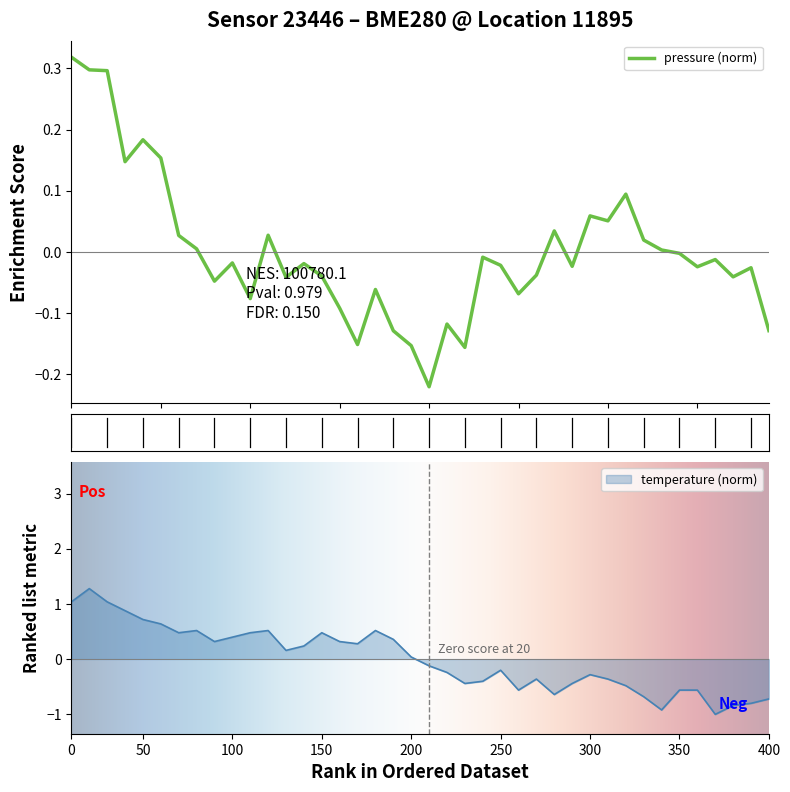

How many values in the temperature series exceed 0?

20